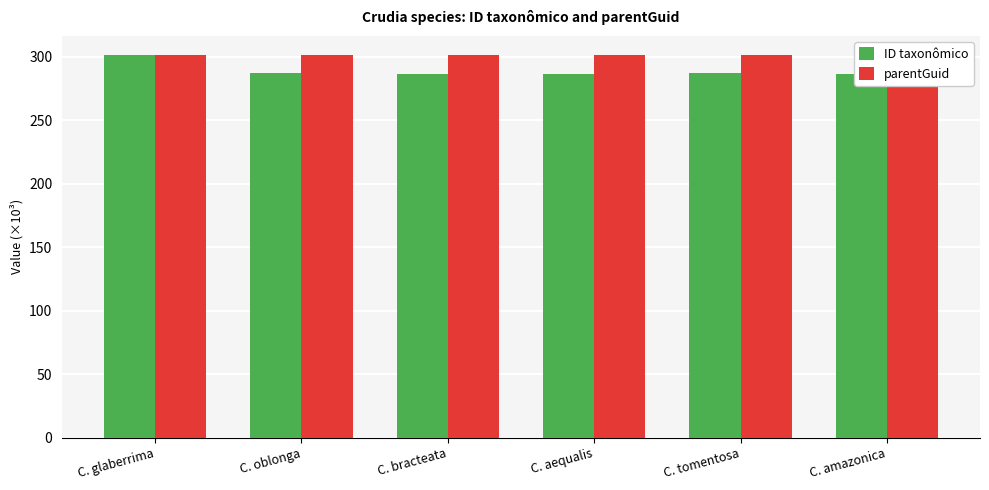

What is the maximum value shown in the chart?

301.3